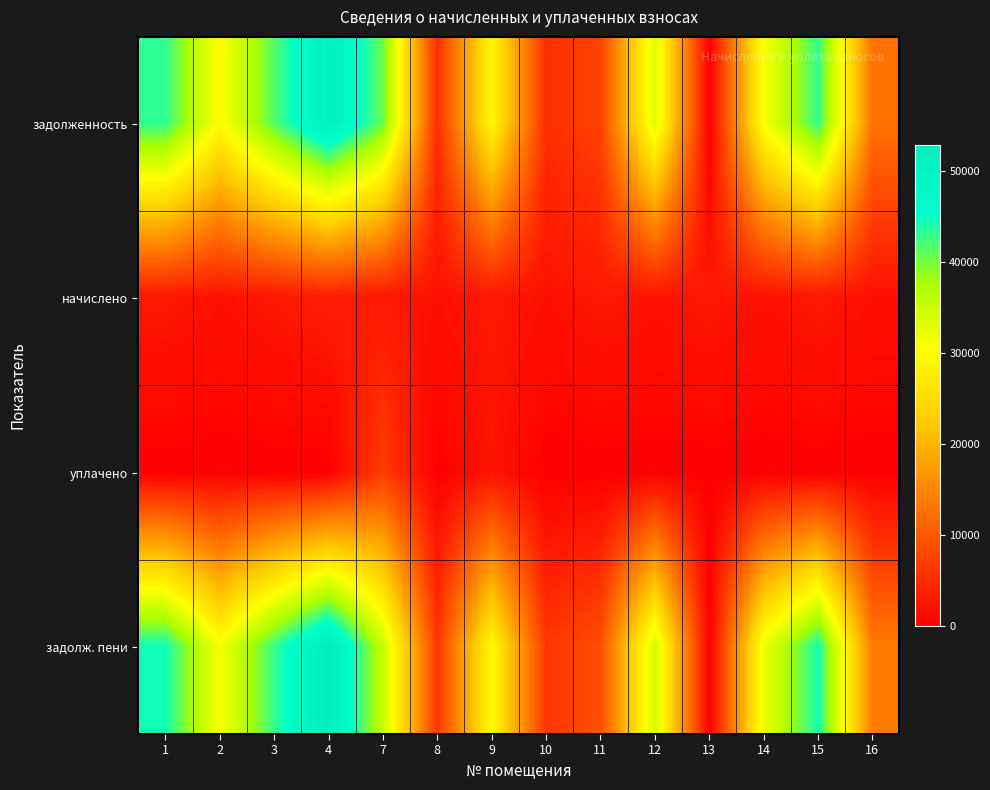

At 7, list the series in order from smallest to largest.

начислено, уплачено, задолж. пени, задолженность